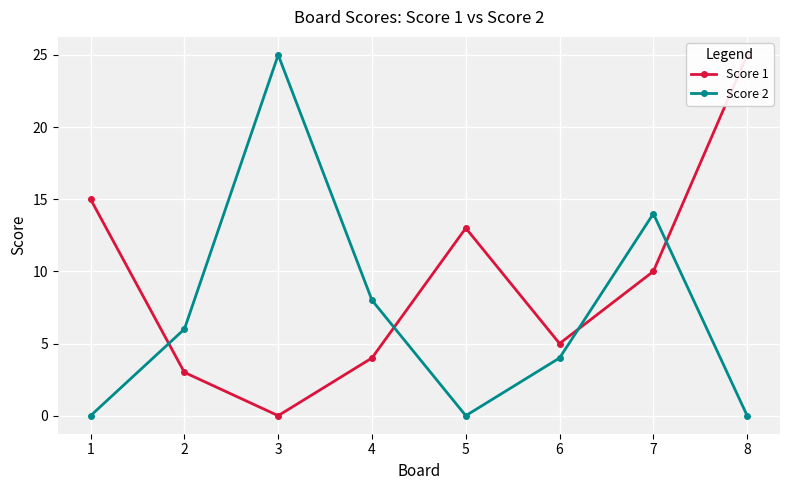

What is the value of the Score 1 point at the 6th from the left?

5